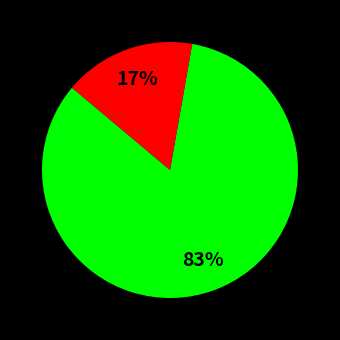

Is there any slice that represents more than half of the pie?

Yes